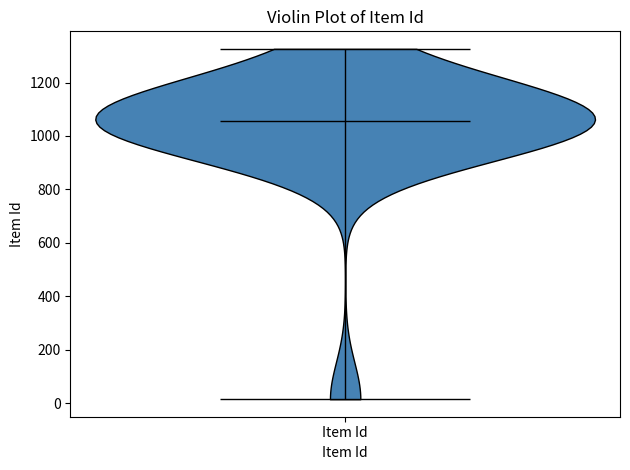

Read this violin plot against the y-axis: where its median line is, and the lowest and highest points the violin reaches. The values are not printed on the chart, so give them approximately, as read against the axis.

median line 1060, lowest point 20, highest point 1320